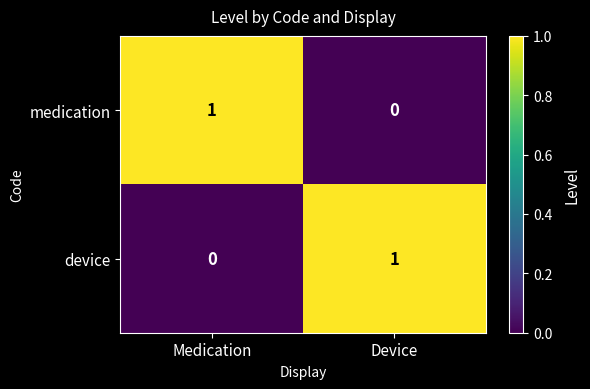

At how many categories does at least one series exceed 0?

2